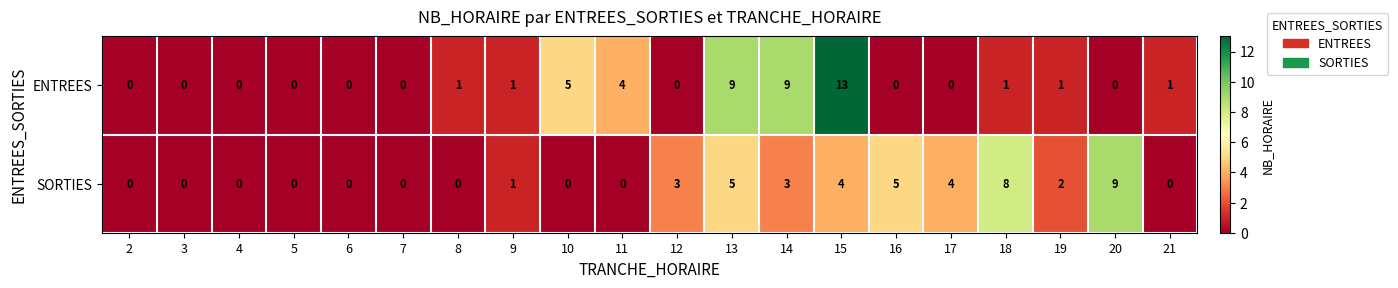

True or false: ENTREES has a value of 0 at 3.

True